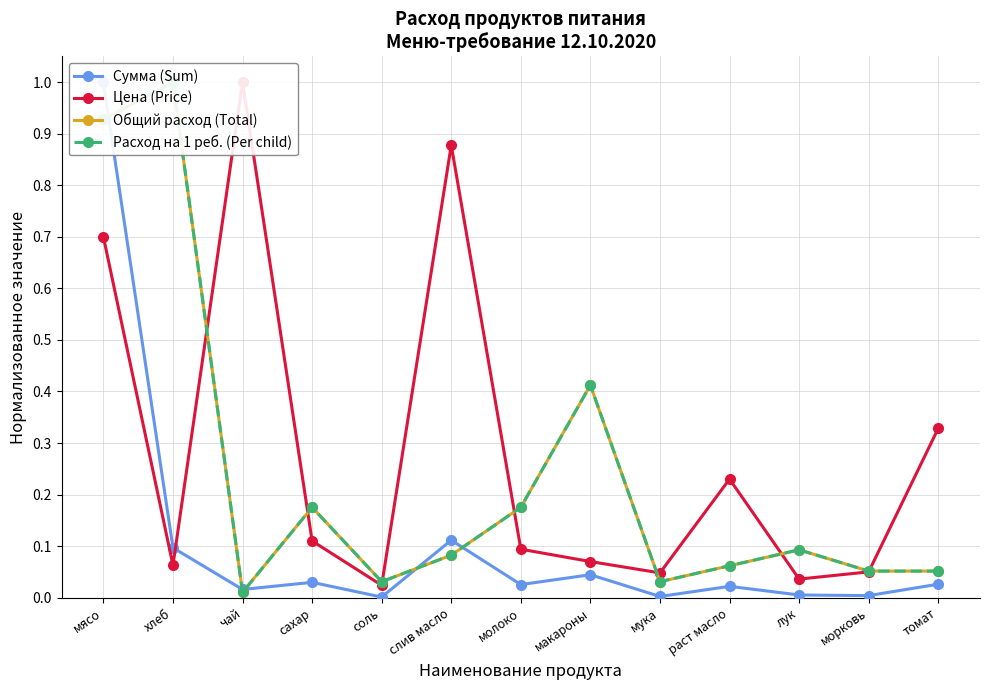

Which series changed the most between слив масло and лук?

Цена (Price)